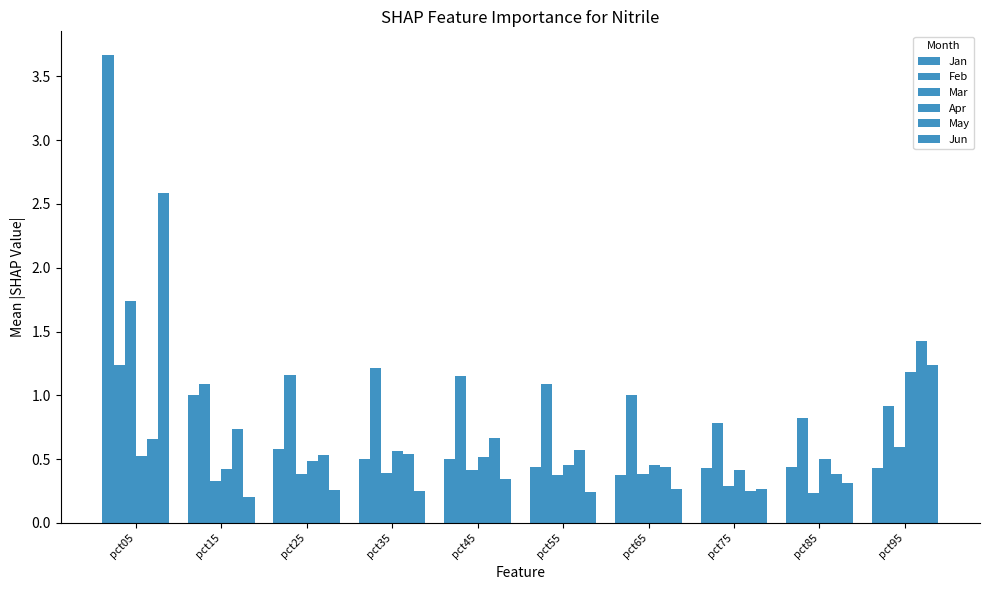

Does the chart contain stacked bars?

No